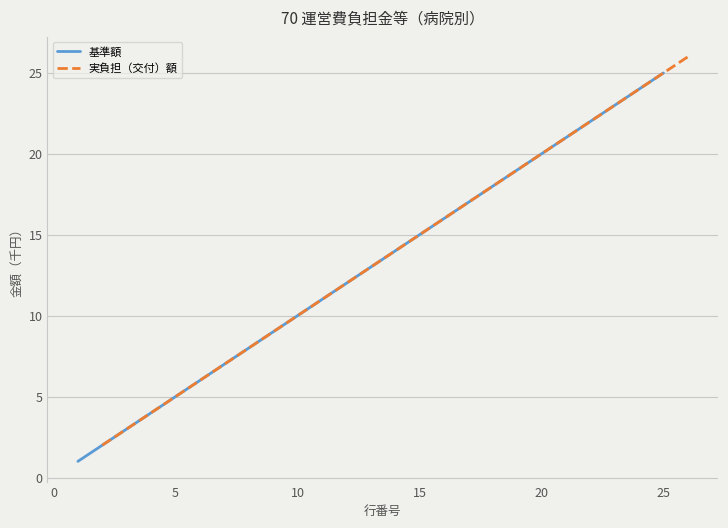

What are all the series names shown in the legend?

基準額, 実負担（交付）額